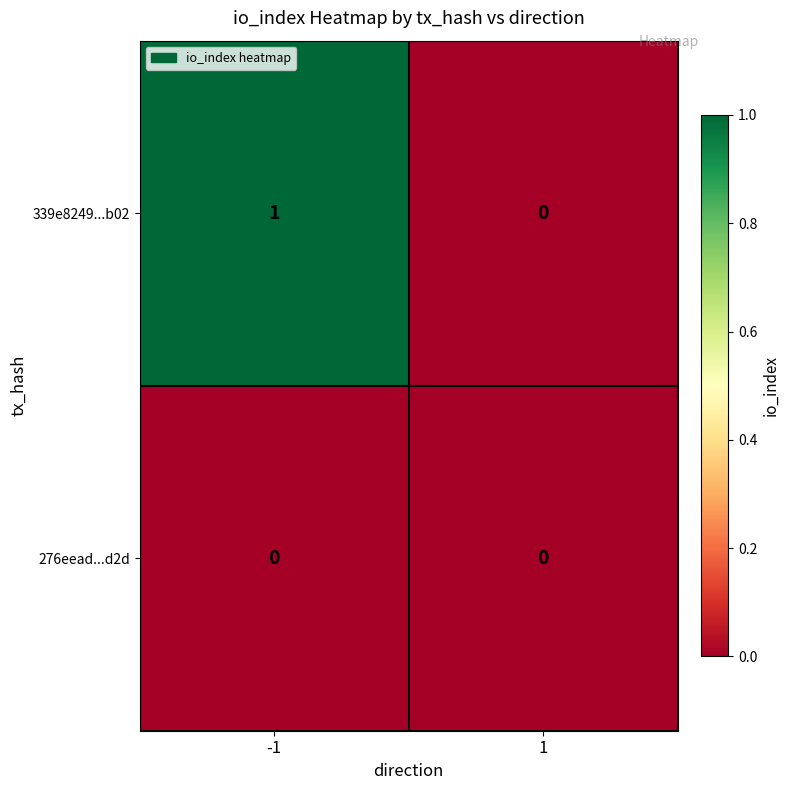

List the series in order of their peak value, lowest first.

276eead...d2d, 339e8249...b02